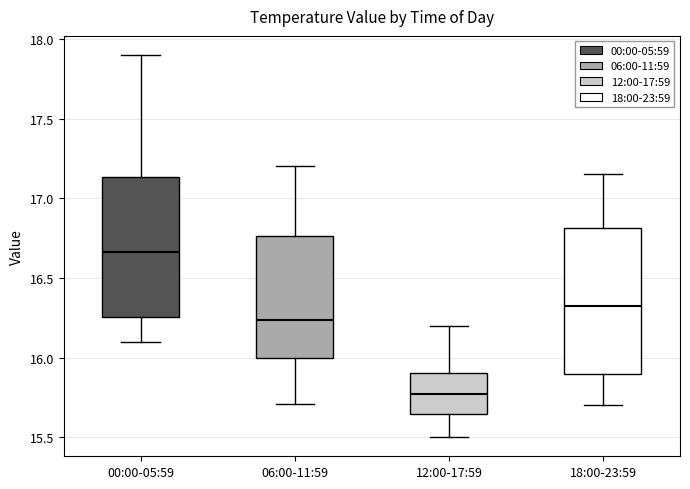

Which box's median line is the lowest?

12:00-17:59